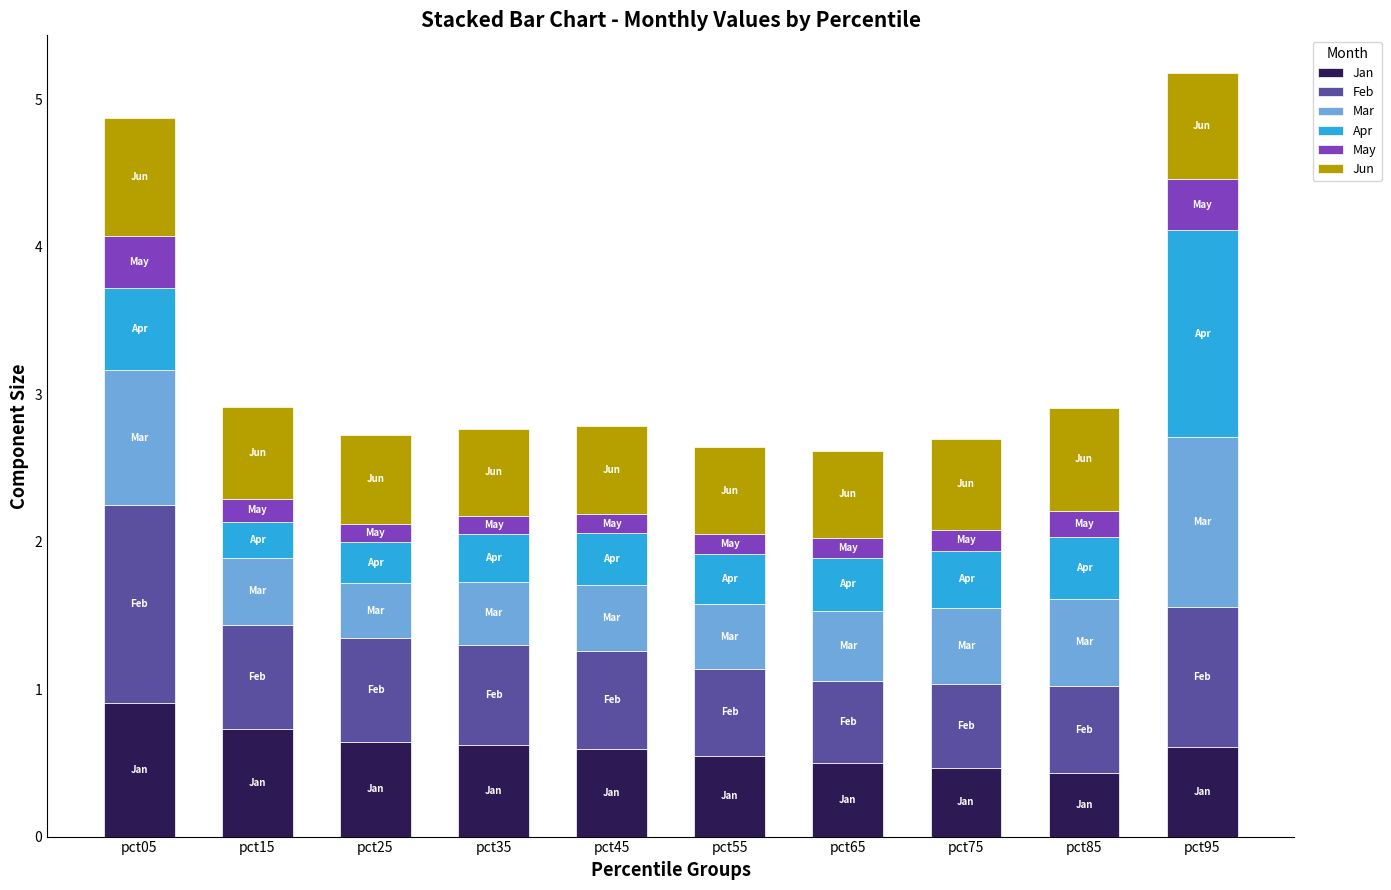

Are the bars grouped side by side (vs. stacked)?

No